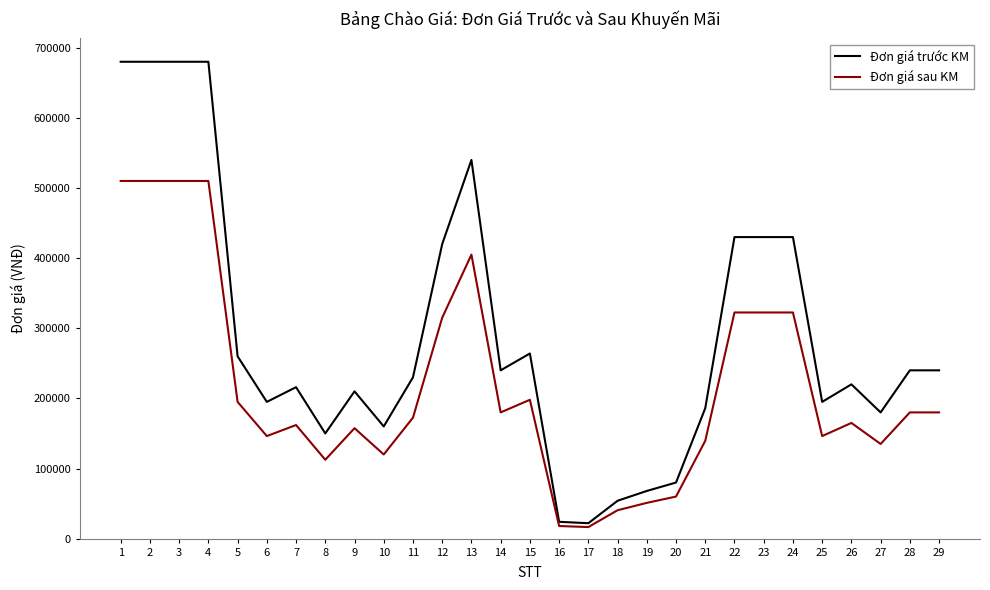

How many lines are shown in the chart?

2